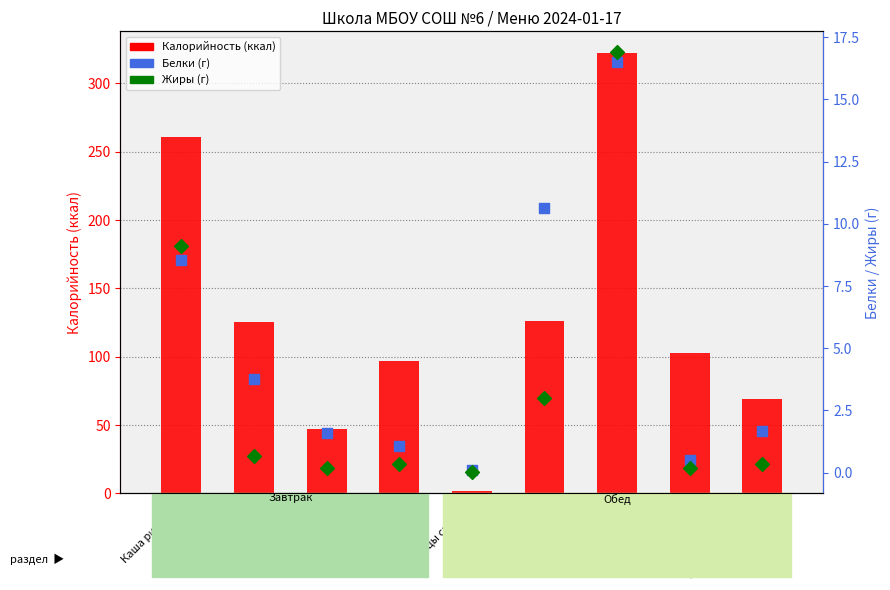

At how many categories does at least one series exceed 301?

1